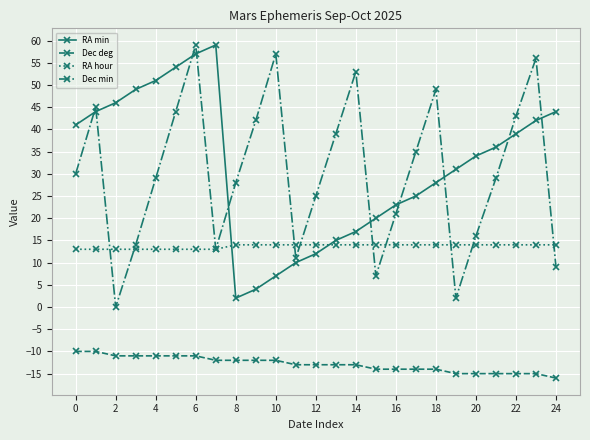

How many data points in RA hour are less than 14?

8